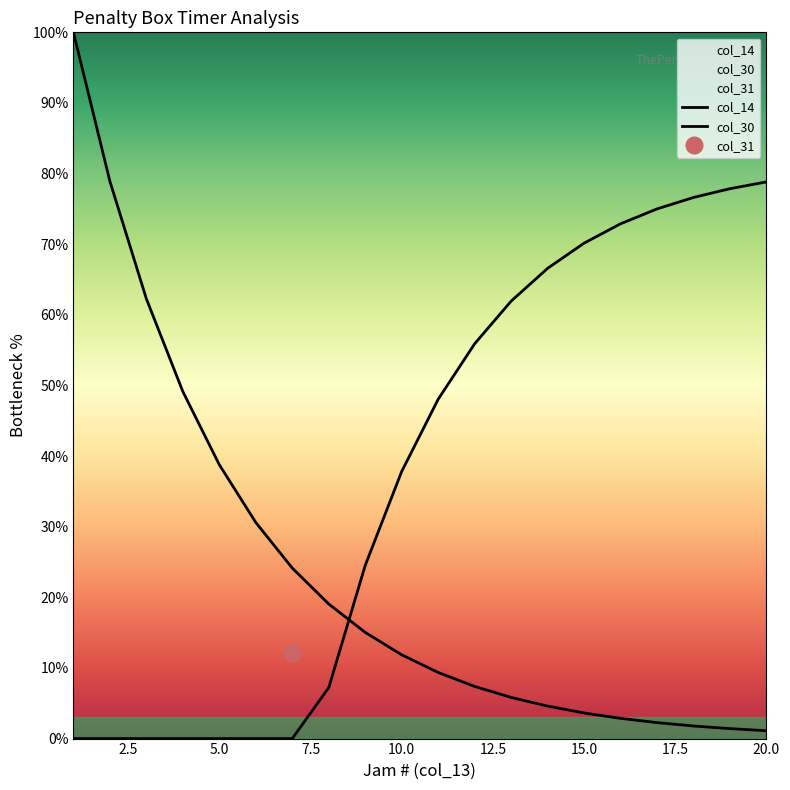

How many data points in col_14 are less than 11?

10